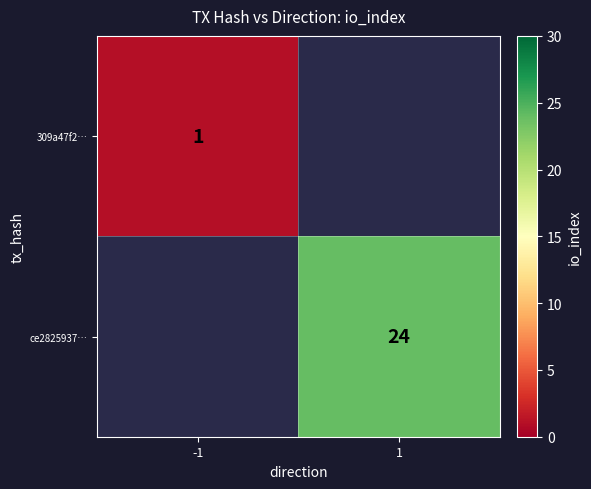

True or false: ce2825937… has a value of 32.6 at 1.

False